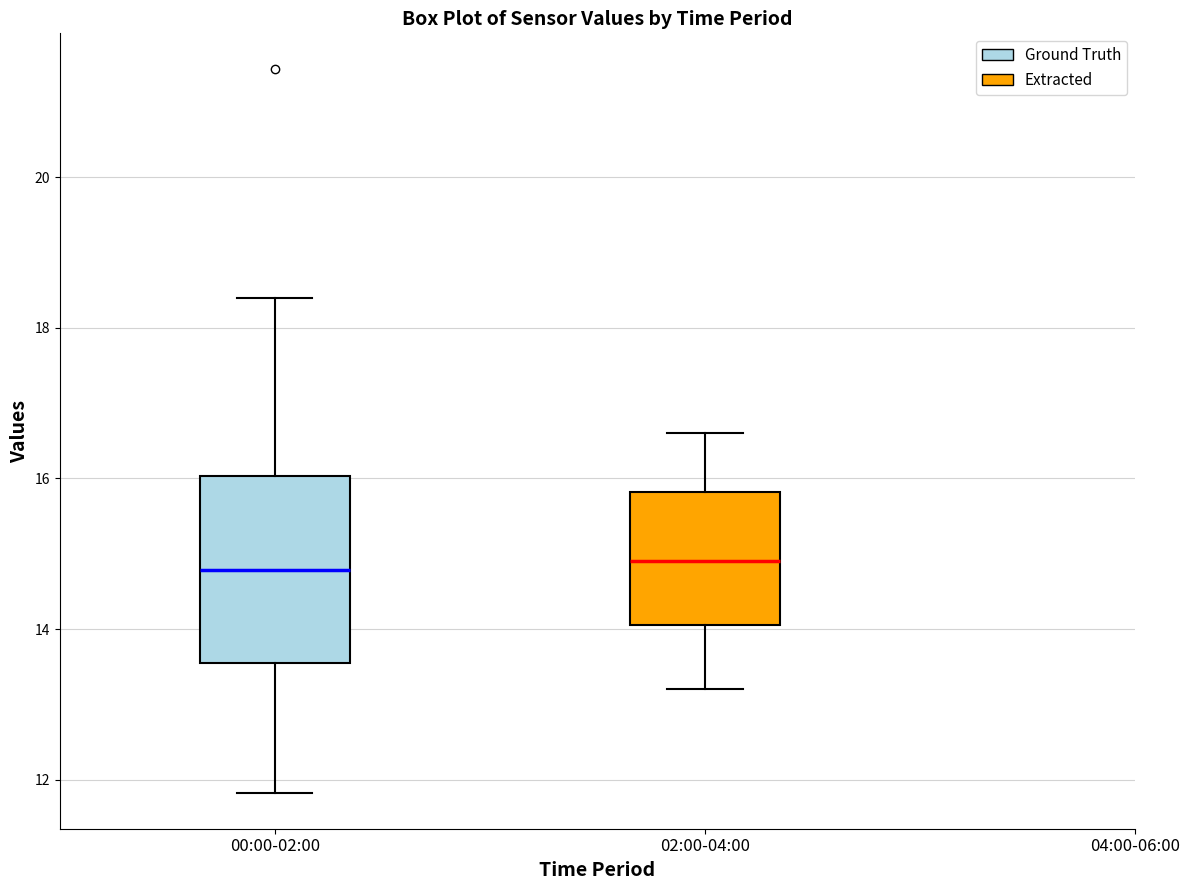

Reading left to right, transcribe this box plot: for each box, give where its median line is, the range the box spans, and where its two whiskers end, as read against the y-axis. The values are not printed on the chart, so give them approximately, as read against the axis.

00:00-02:00: median 14.8, box 13.6 to 16.0, whiskers 11.8 to 18.4
02:00-04:00: median 15.0, box 14.0 to 15.8, whiskers 13.2 to 16.6